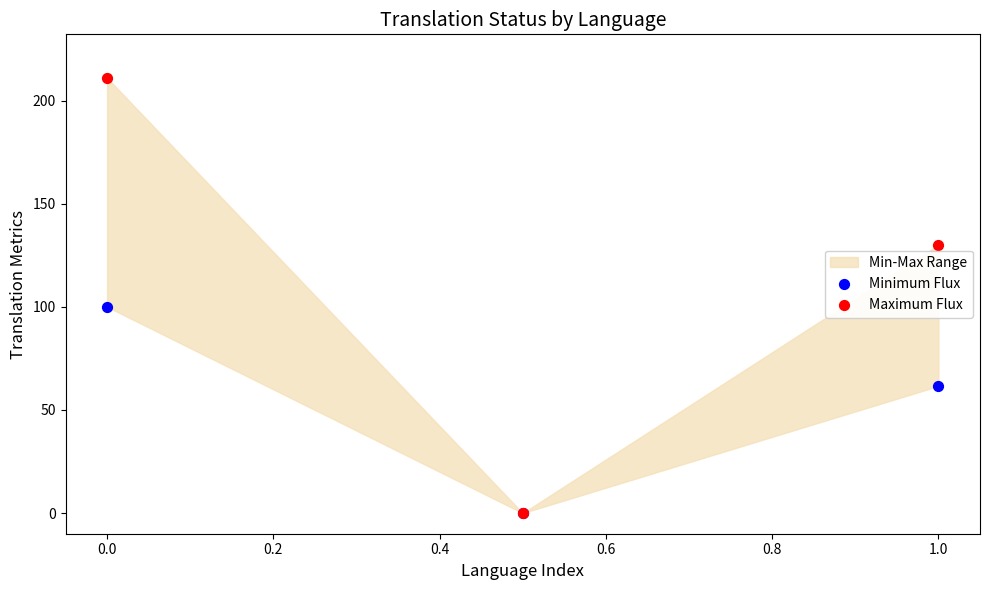

In the Maximum Flux series, what Y value is closest to 105?

130.0